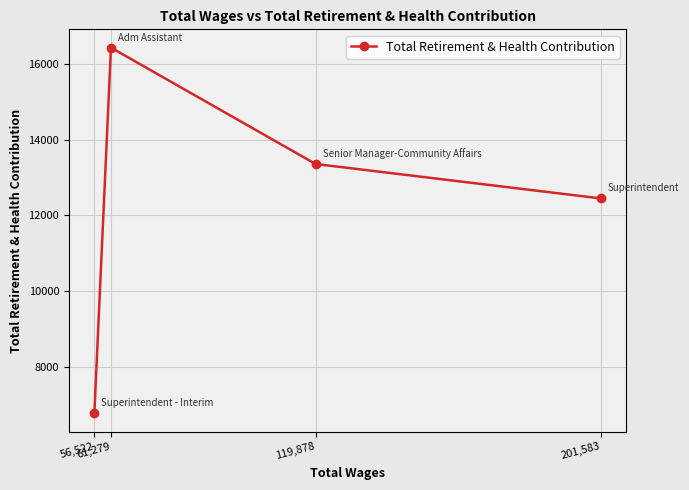

List the labels in order of value, largest first.

61,279, 119,878, 201,583, 56,522